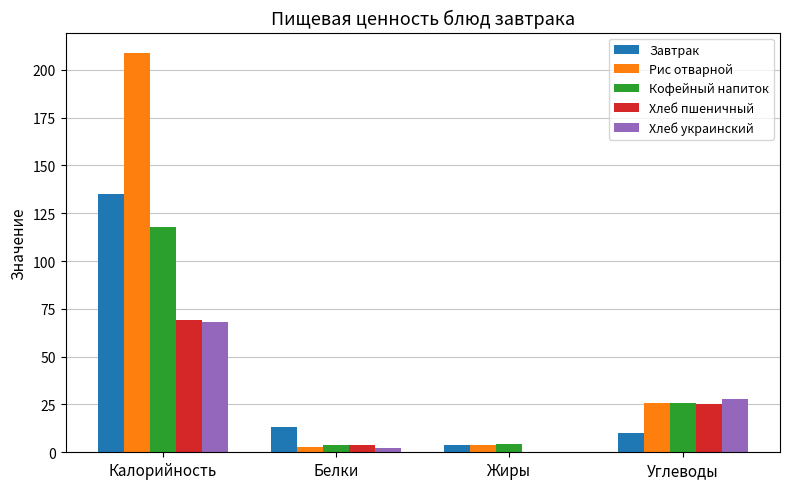

At which category is the sum across all series the highest?

Калорийность